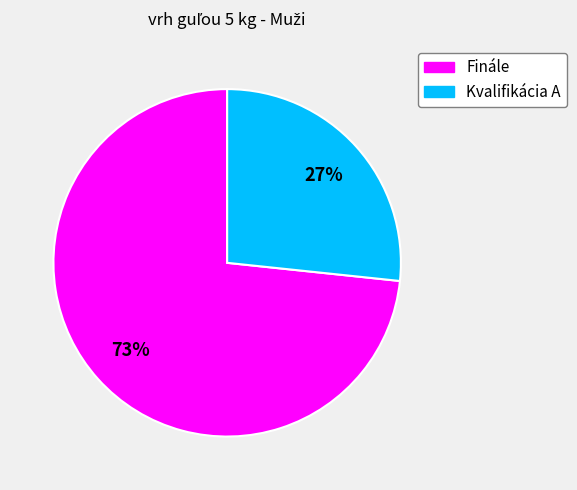

Which slice is the largest?

Finále